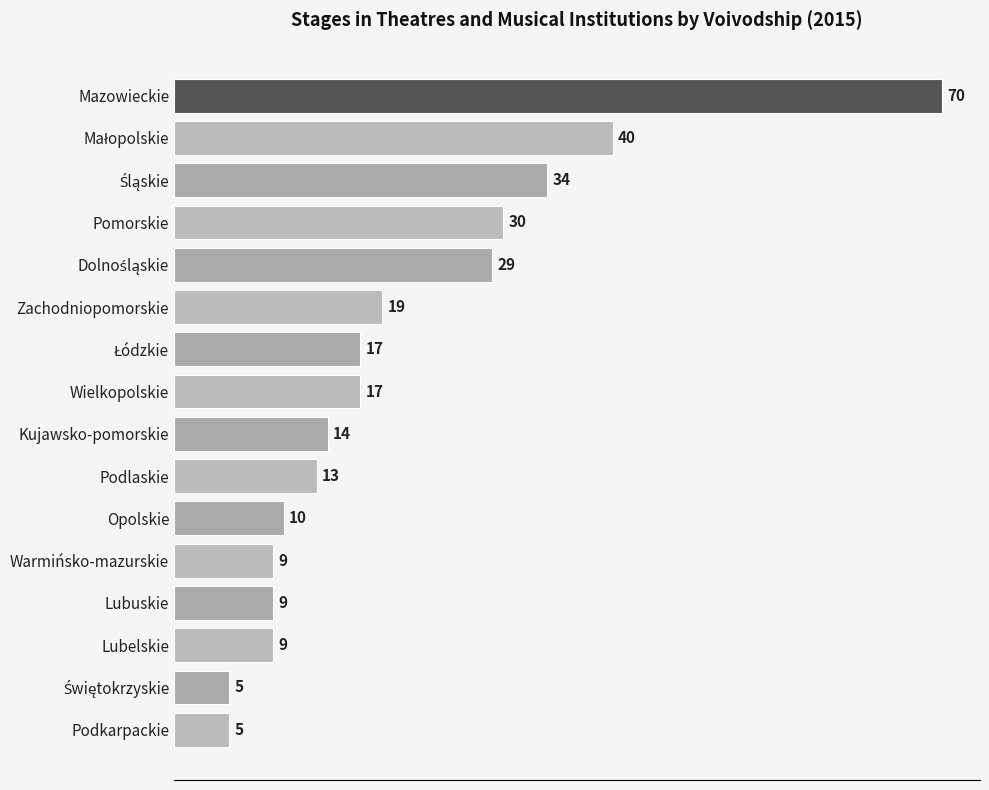

What is the average value?

21